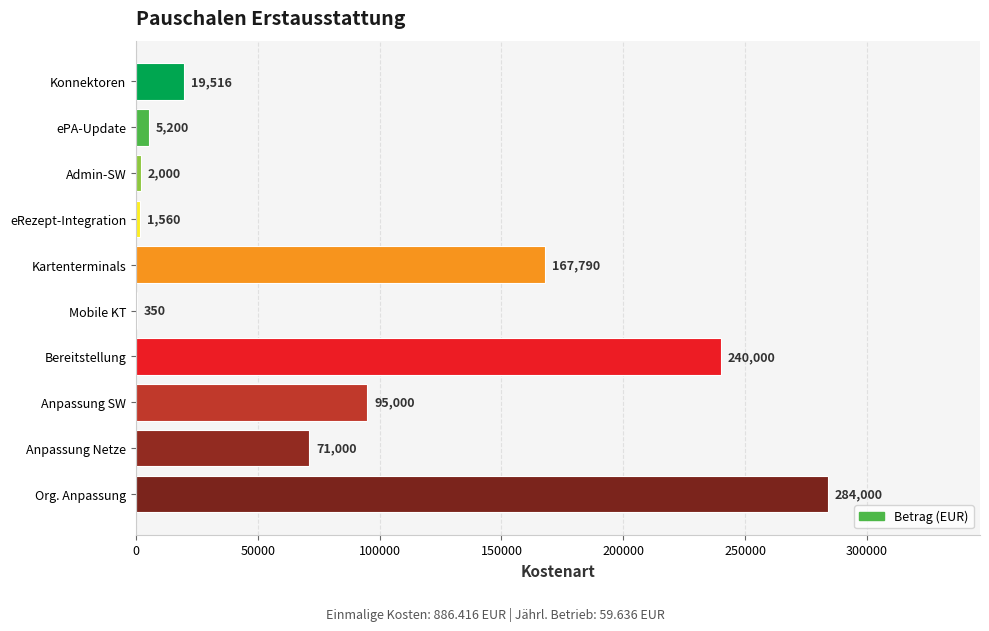

What is the greatest value displayed?

284000